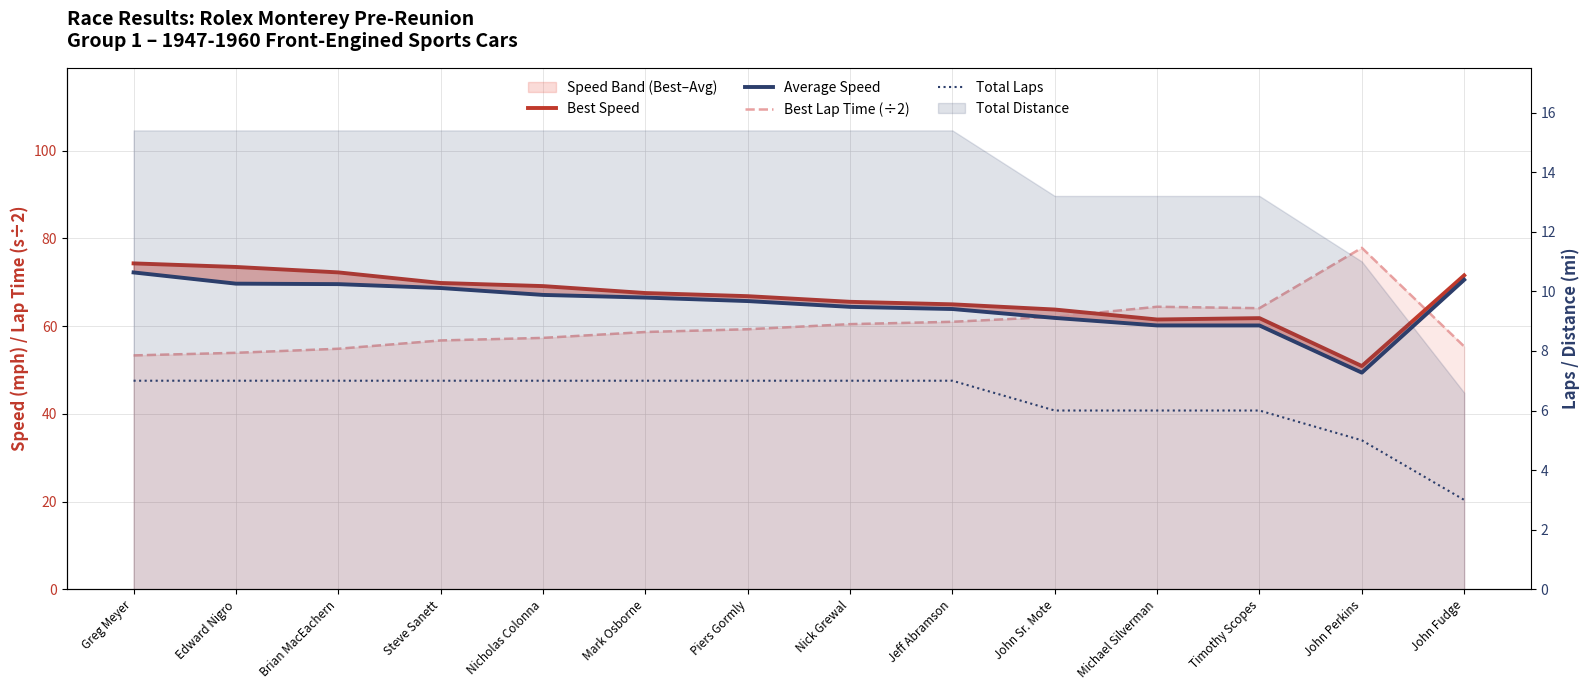

What is the value of the Total Laps point at the 1st from the left?

7.0